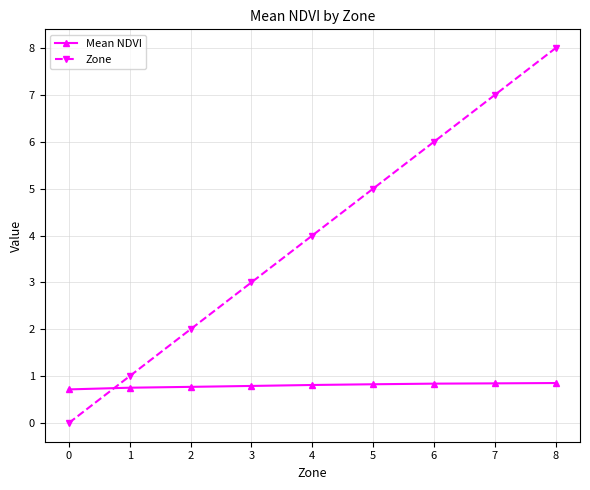

At which category is the sum across all series the highest?

8